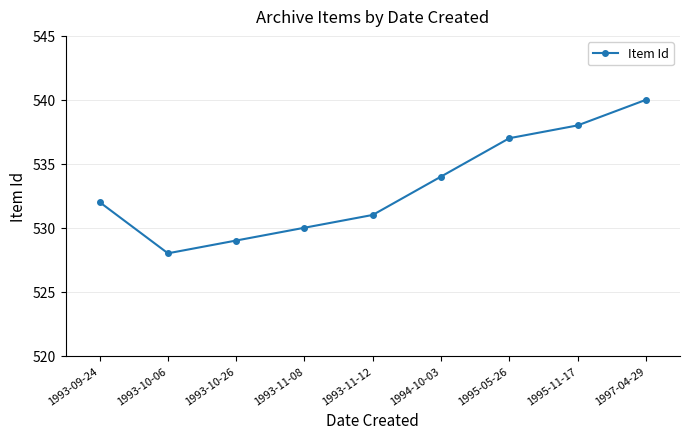

What is the value of the 3rd point from the left?

529